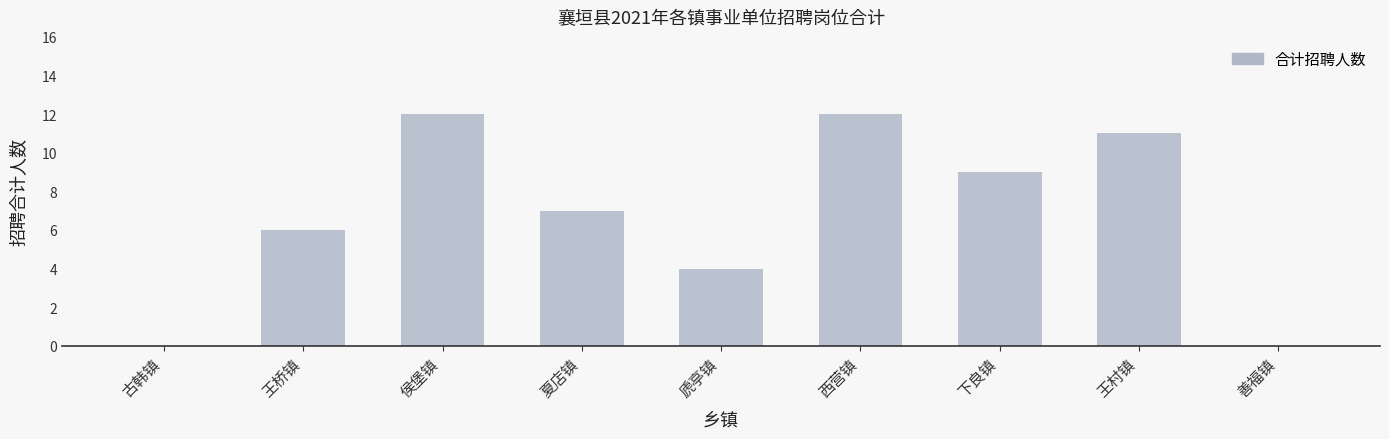

What is the sum of all values?

61